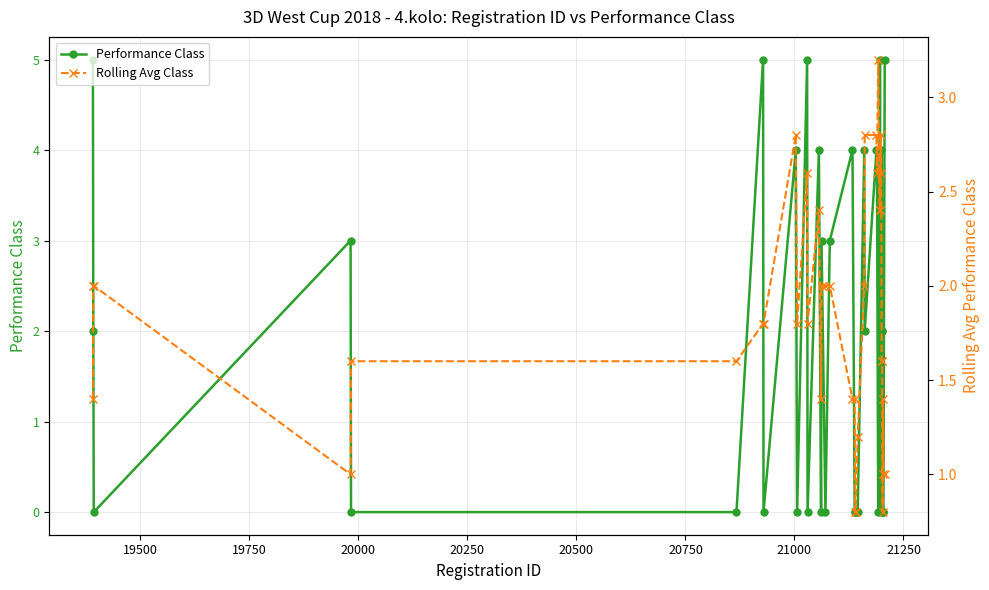

List the series in order of their overall mean, lowest first.

Rolling Avg Class, Performance Class